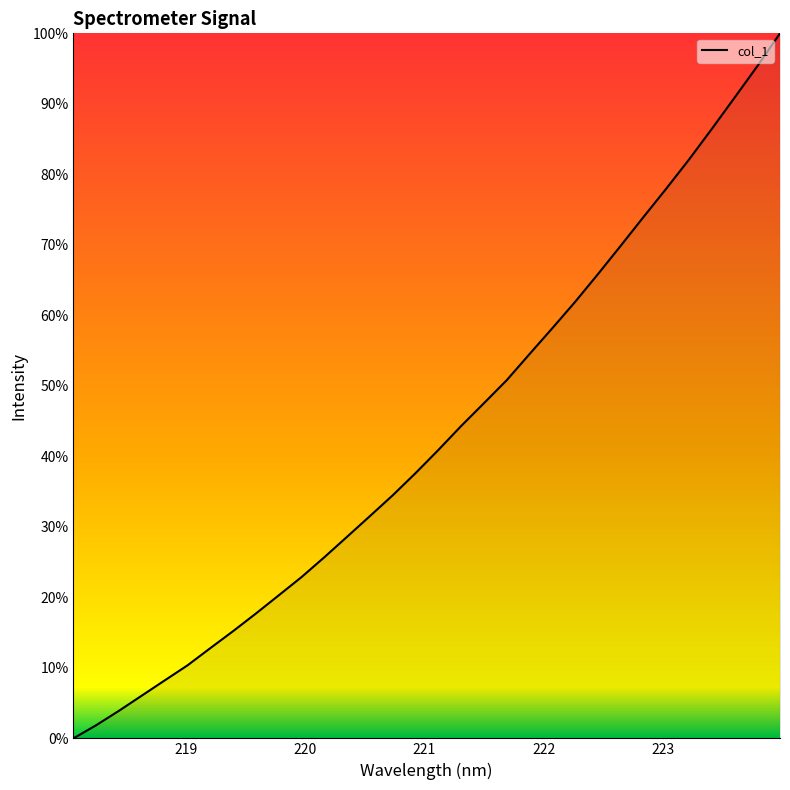

What is the difference between the maximum and minimum values?

100.0